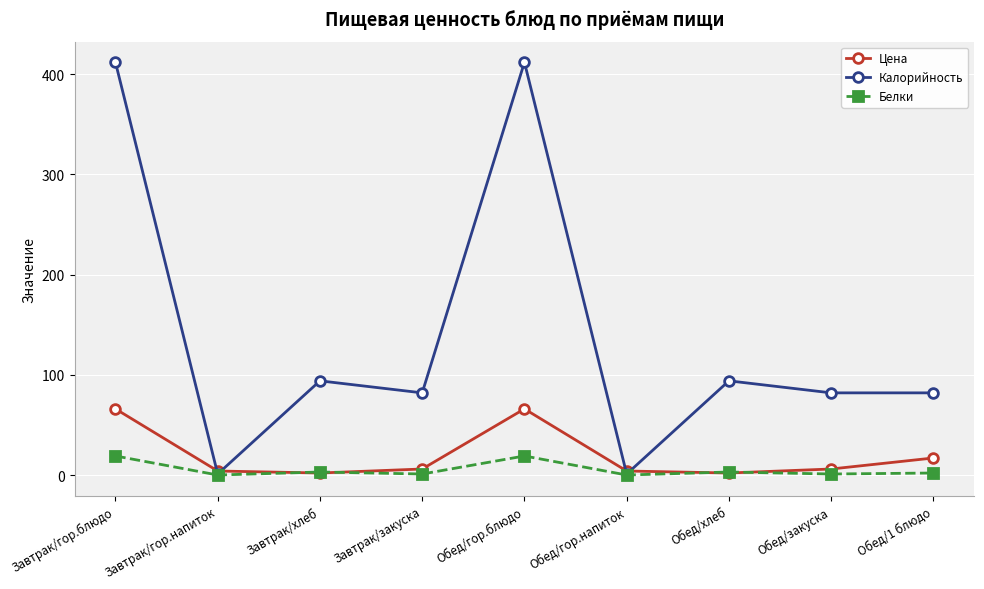

After their last crossing, which series has the higher values: Цена or Калорийность?

Калорийность